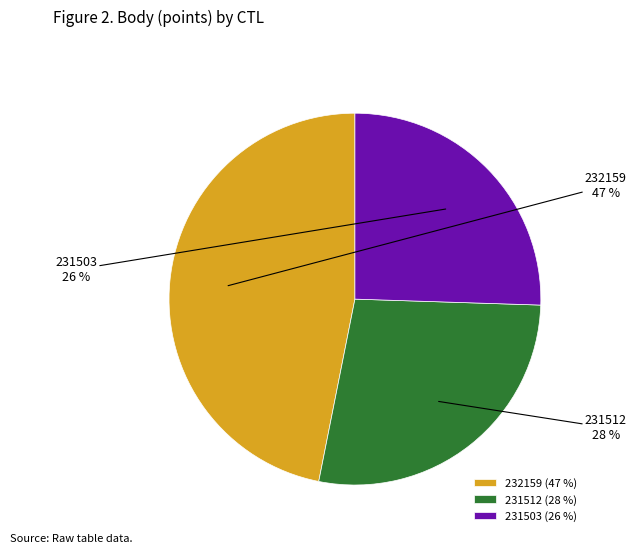

Is it true that 231512 is 28% of the pie?

True